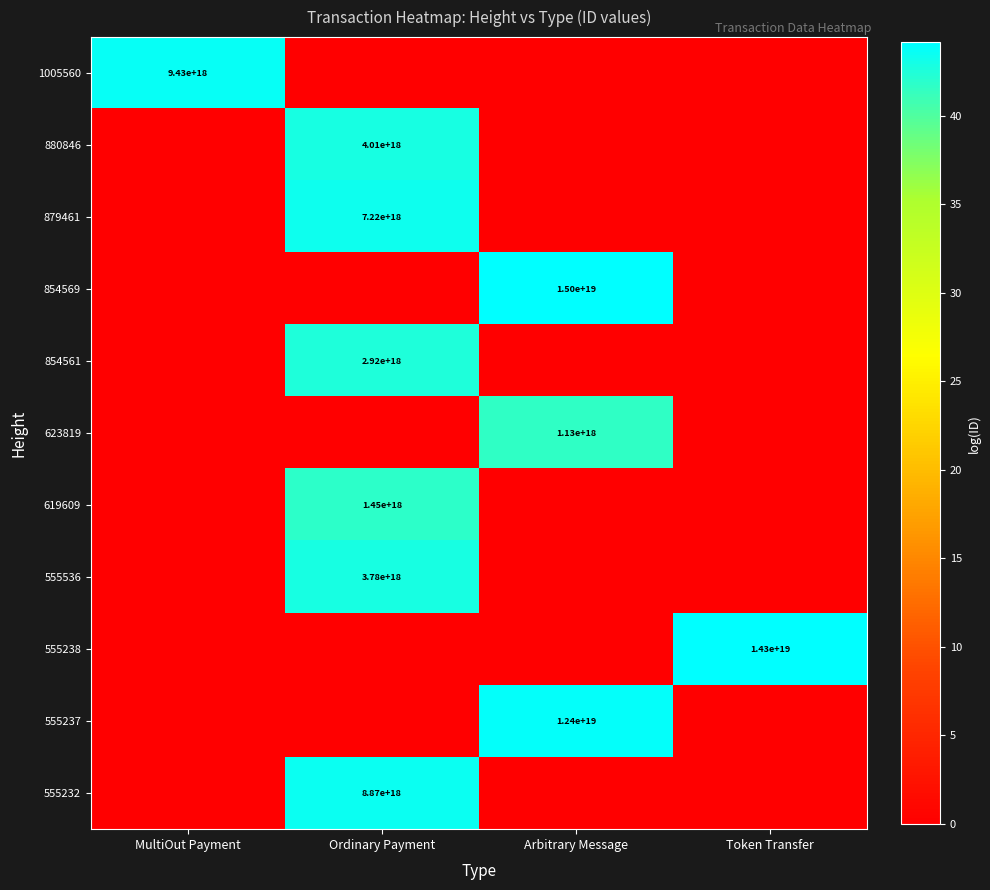

Which has a higher value, MultiOut Payment or Arbitrary Message?

MultiOut Payment